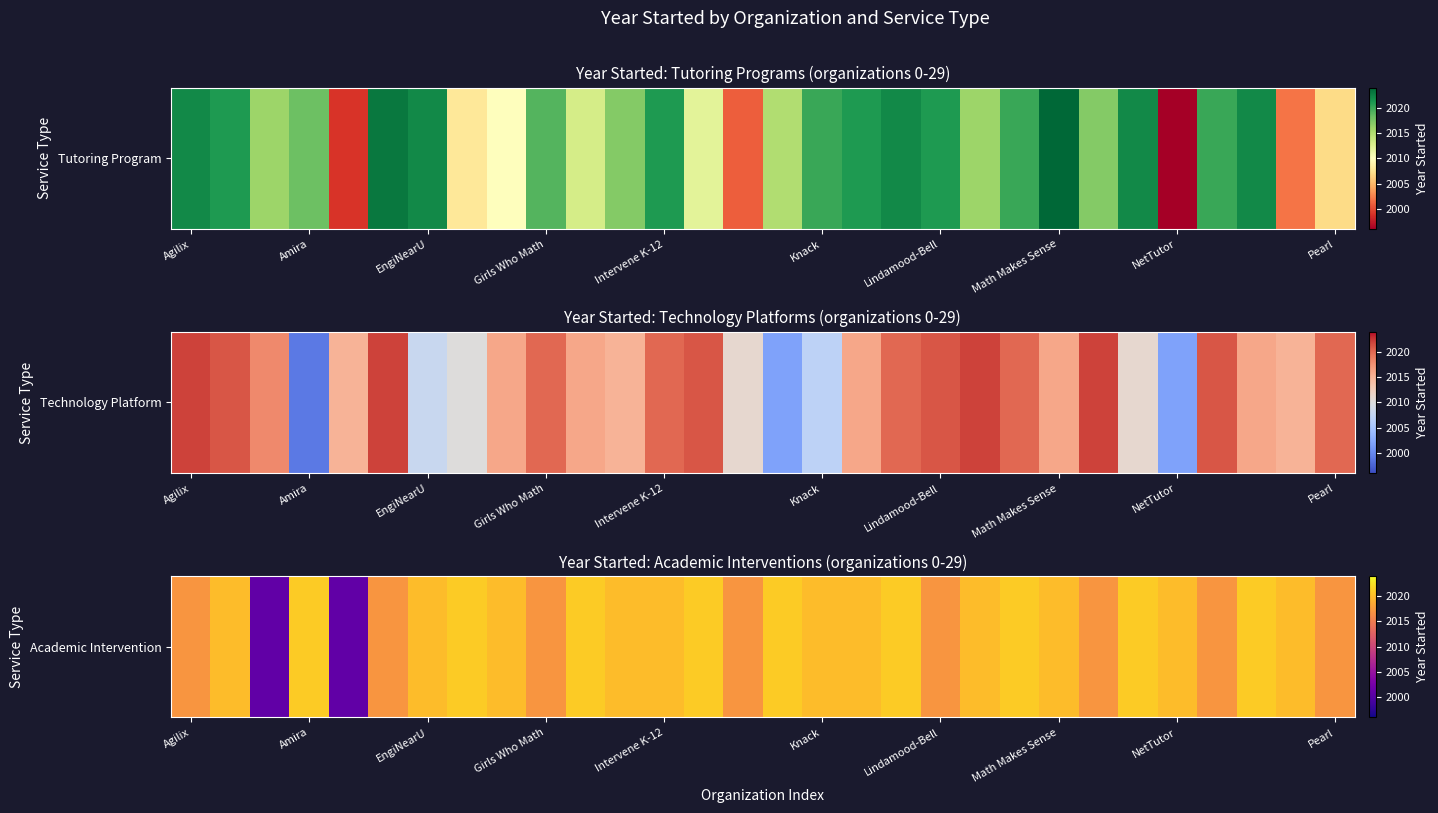

Approximately how many times larger is the value at 14 compared to 13?

1.0